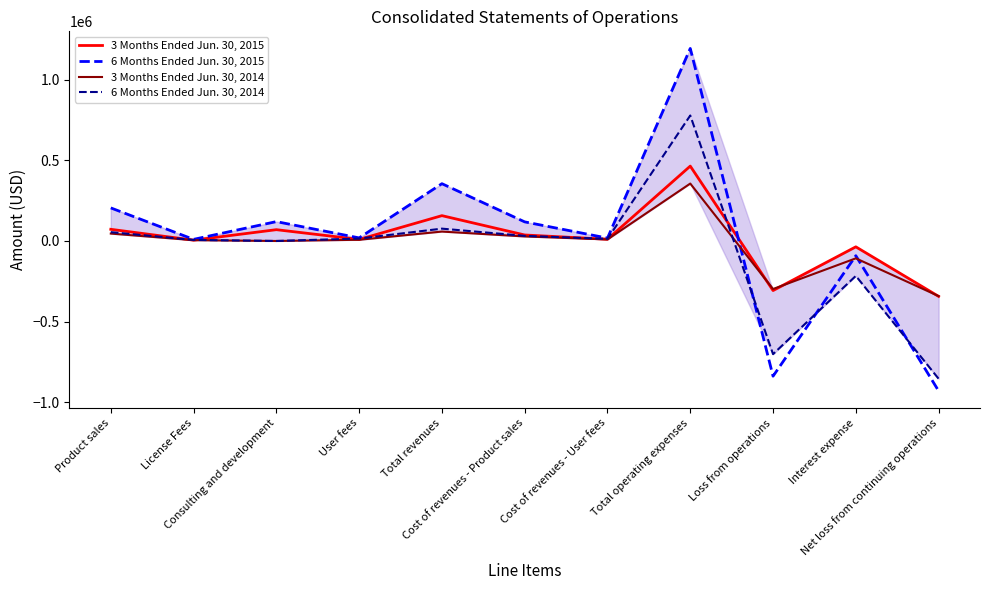

Rank the series by their maximum value, from highest to lowest.

6 Months Ended Jun. 30, 2015, 6 Months Ended Jun. 30, 2014, 3 Months Ended Jun. 30, 2015, 3 Months Ended Jun. 30, 2014